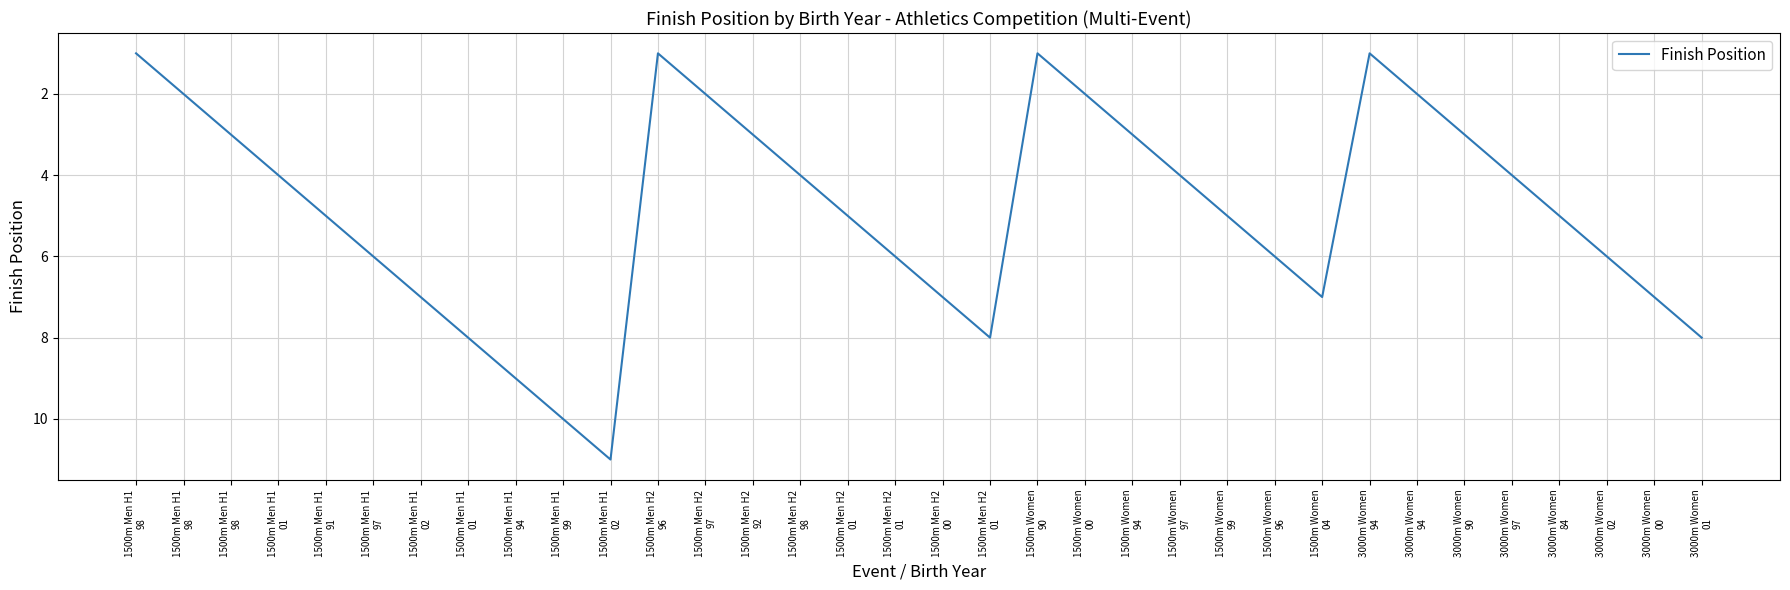

Which category has the lowest value across all series?

1500m Men H1
98